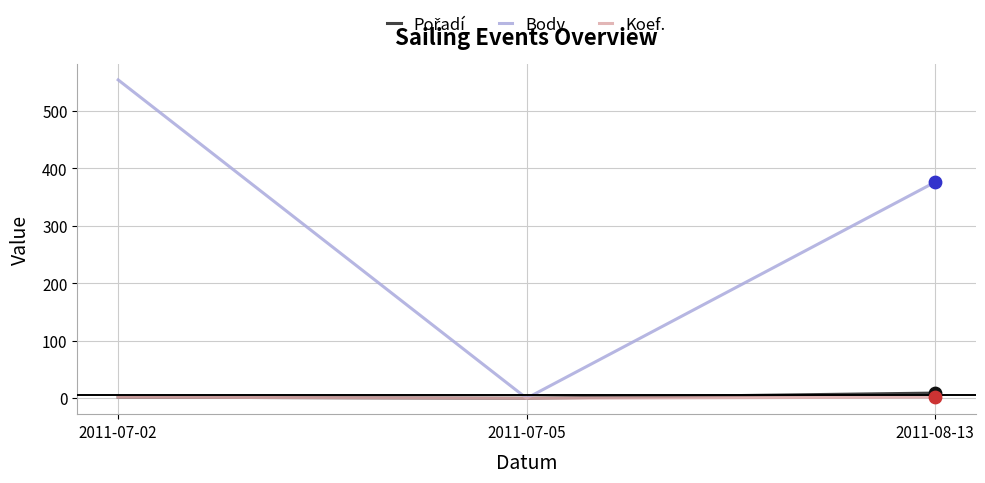

What is the total value across all series at 2011-08-13?

387